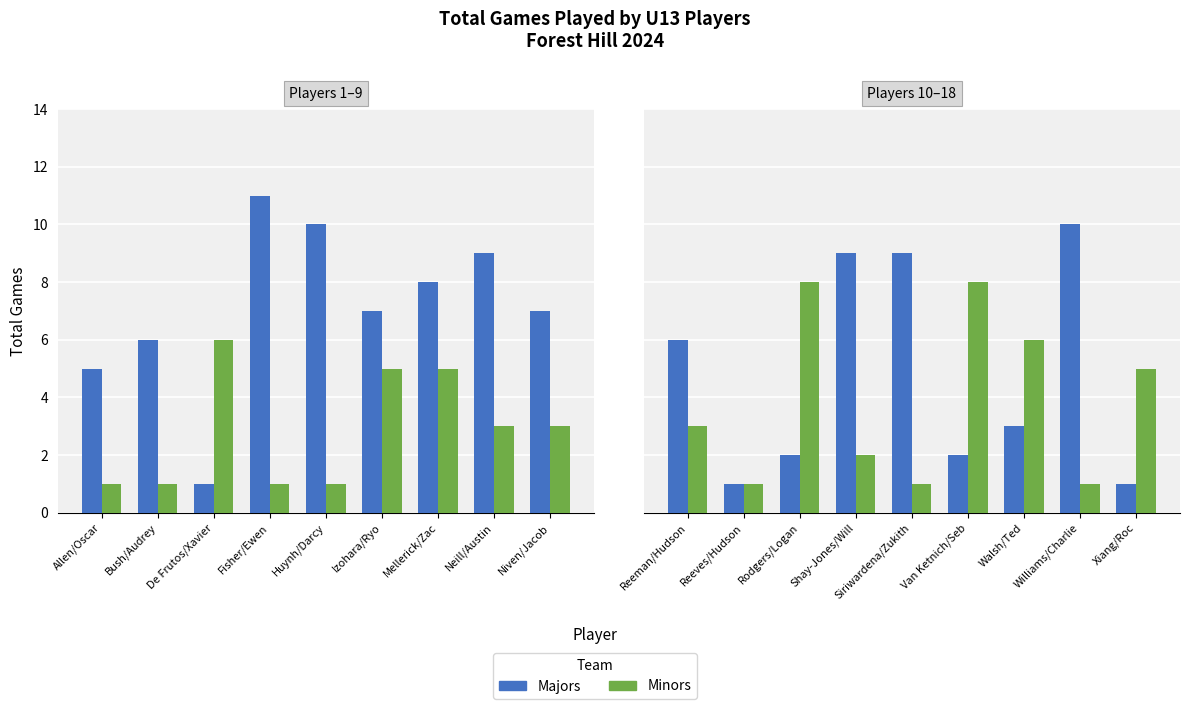

The Majors series shows 10 at Reeman/Hudson. True or false?

False